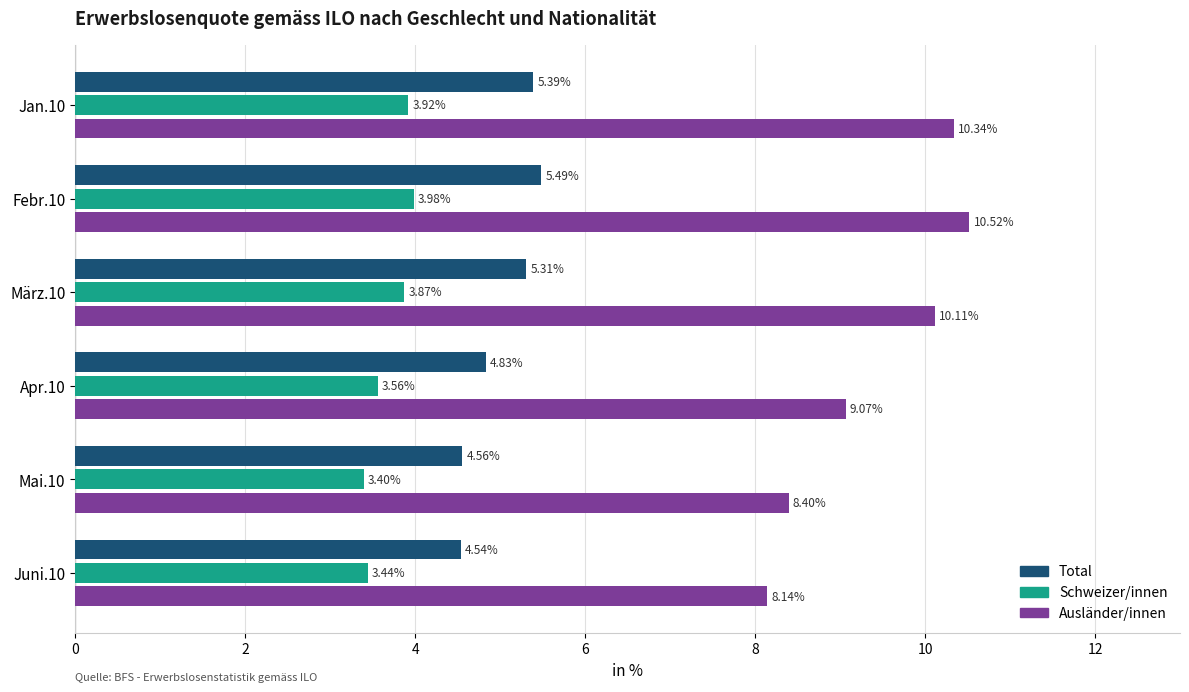

List the series in order of their overall mean, highest first.

Ausländer/innen, Total, Schweizer/innen